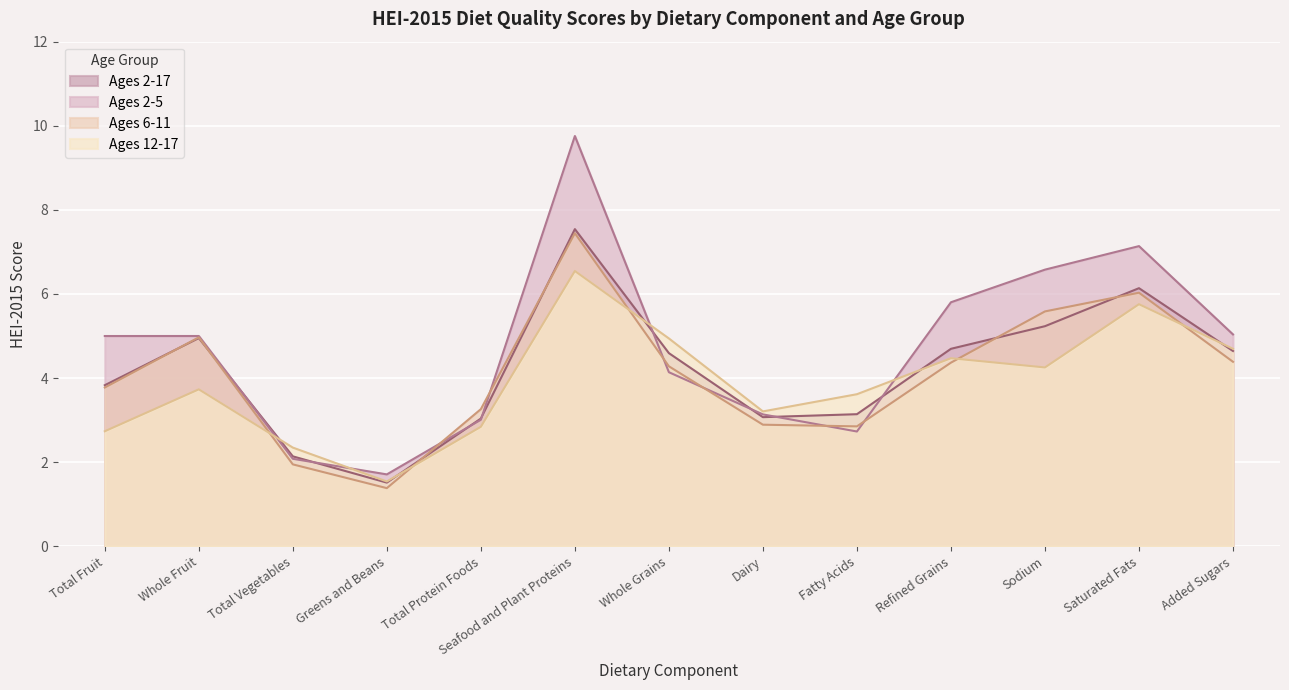

How many interior local valleys does the Ages 2-5 series have?

2